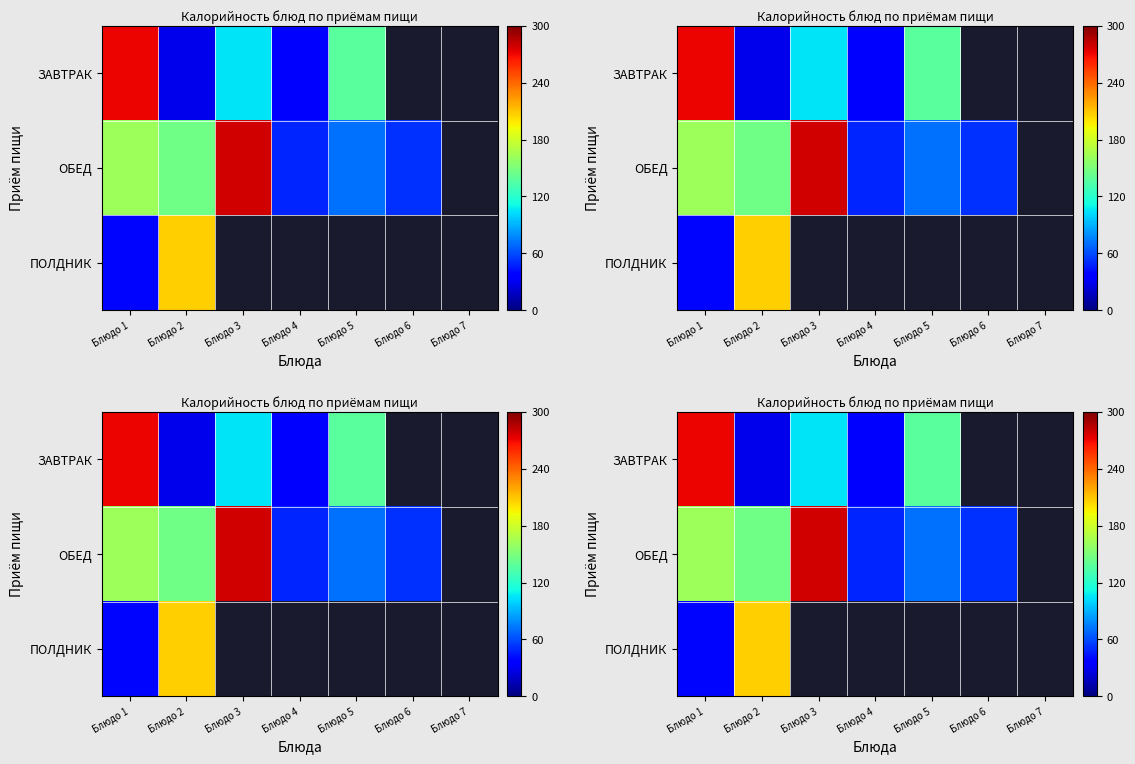

List the labels in order of ЗАВТРАК value, largest first.

Блюдо 1, Блюдо 5, Блюдо 3, Блюдо 4, Блюдо 2, Блюдо 6, Блюдо 7